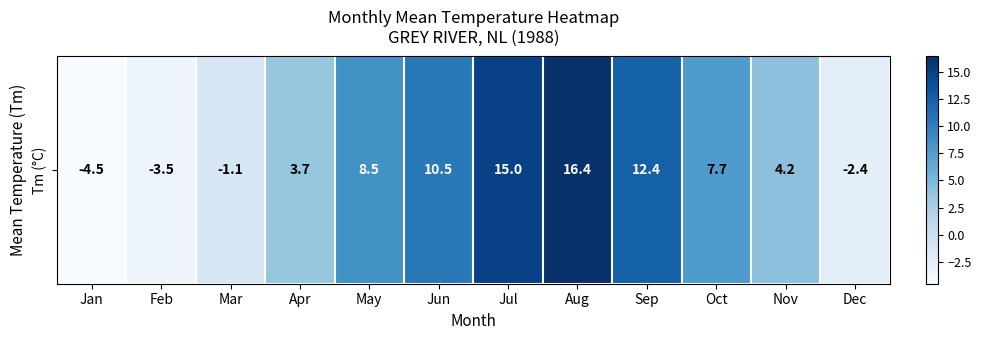

Reading left to right, list all the values displayed in this chart.

Jan=-4.5	Feb=-3.5	Mar=-1.1	Apr=3.7	May=8.5	Jun=10.5	Jul=15.0	Aug=16.4	Sep=12.4	Oct=7.7	Nov=4.2	Dec=-2.4